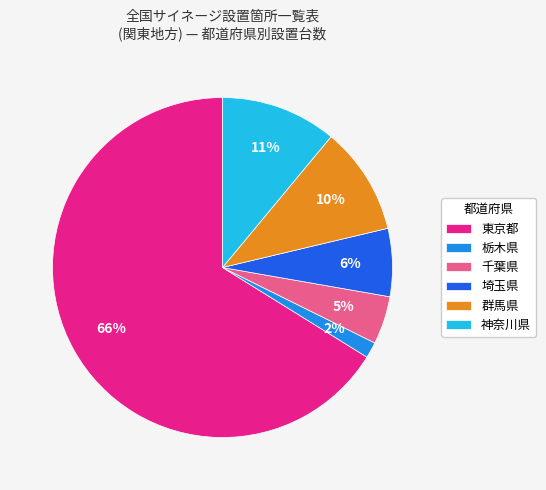

The 栃木県 slice represents 14% of the pie. True or false?

False